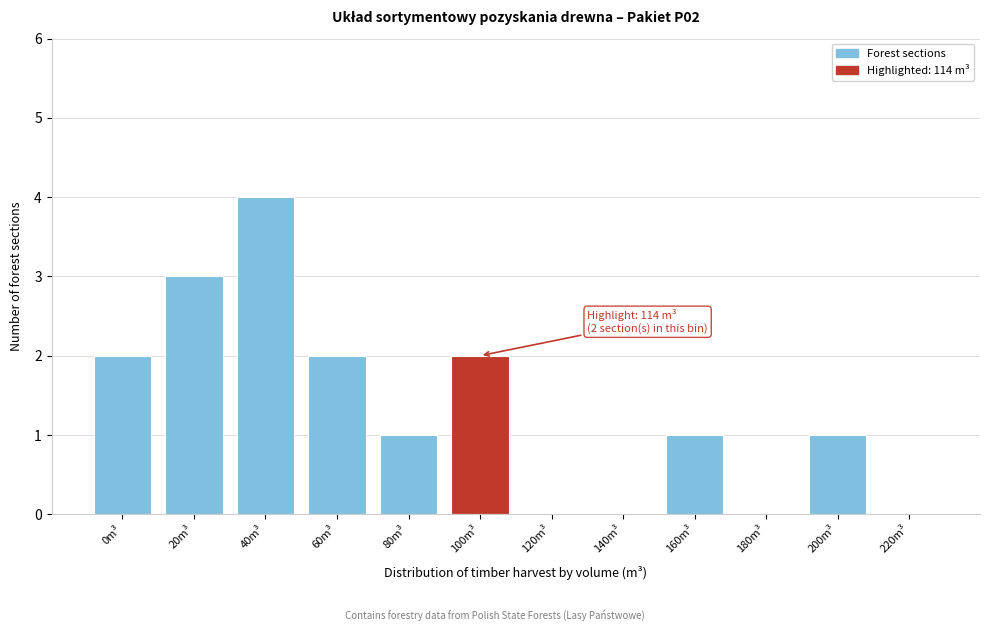

Reading right to left, transcribe all the data shown in this chart.

220m³=0	200m³=1	180m³=0	160m³=1	140m³=0	120m³=0	100m³=2	80m³=1	60m³=2	40m³=4	20m³=3	0m³=2